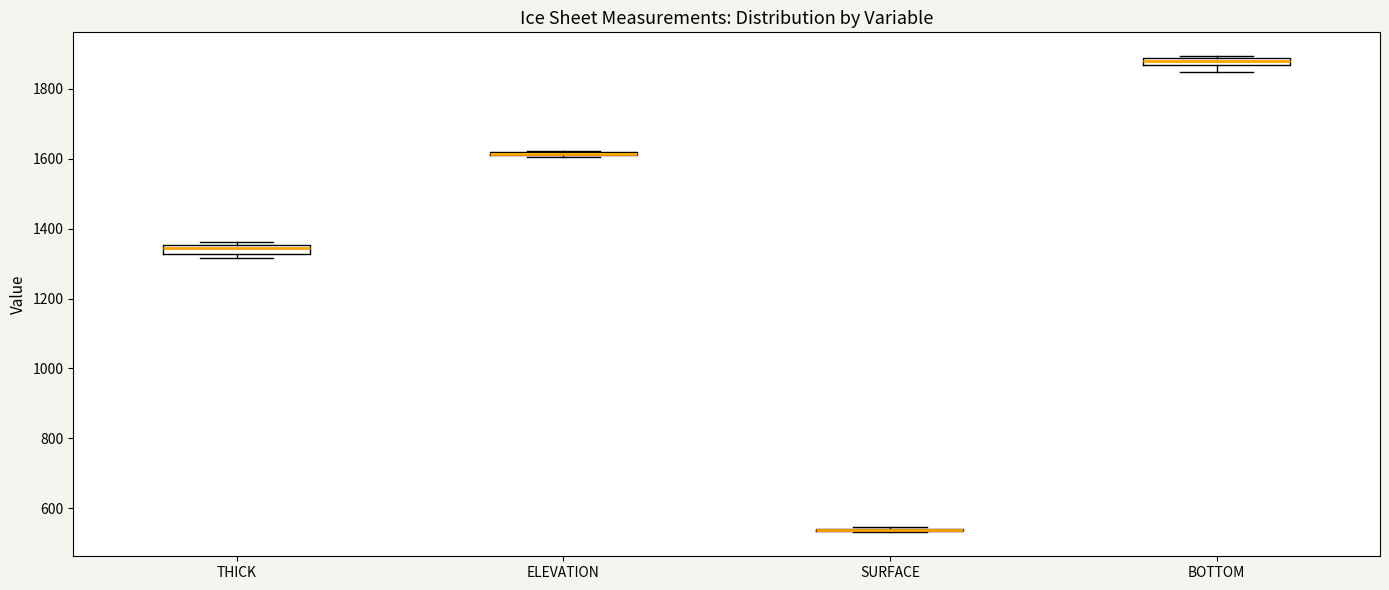

Where is the upper edge of the box for THICK on the y-axis? The values are not printed on the chart, so give them approximately, as read against the axis.

1360